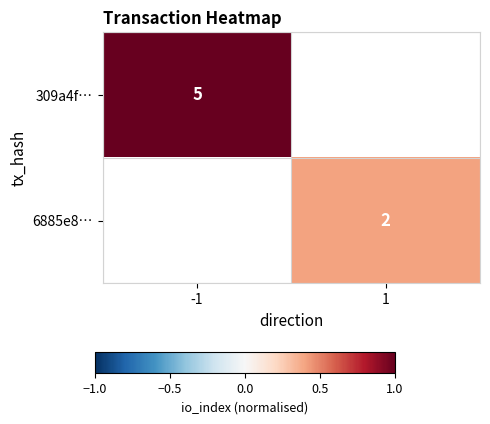

What is the maximum value shown in the chart?

1.0